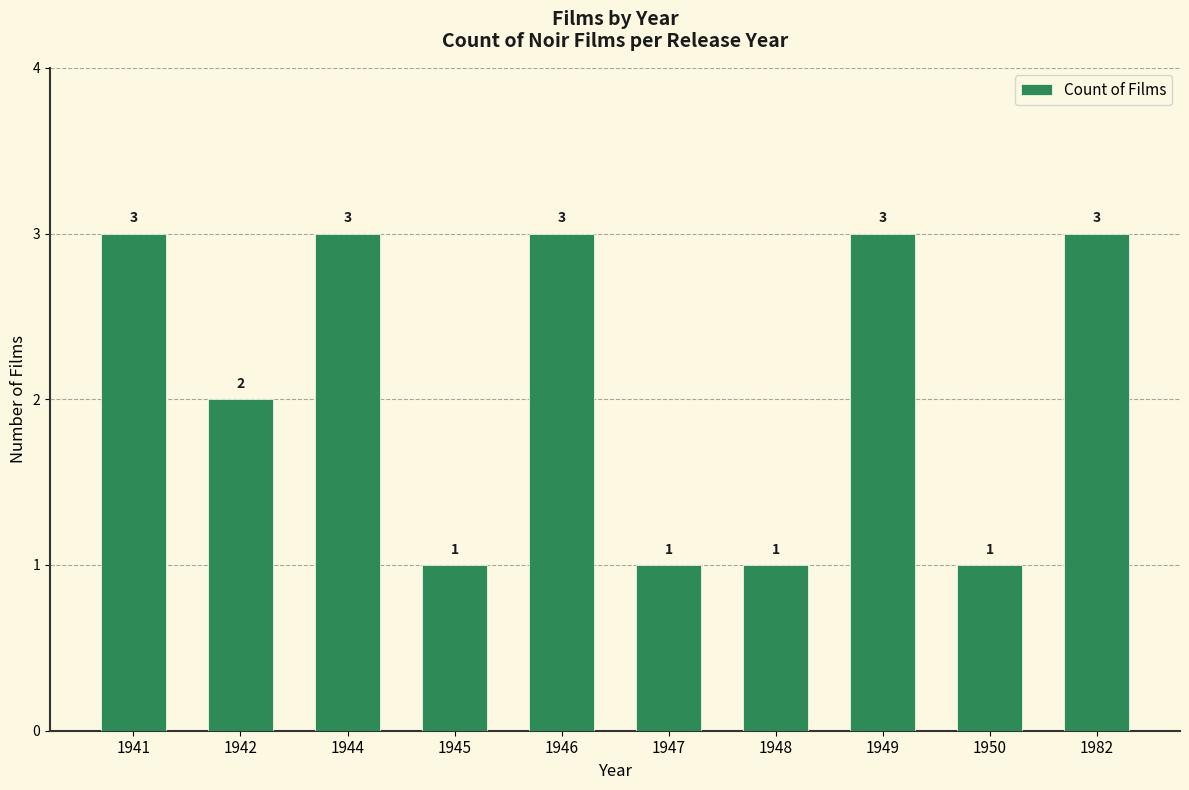

Does the chart contain stacked bars?

No